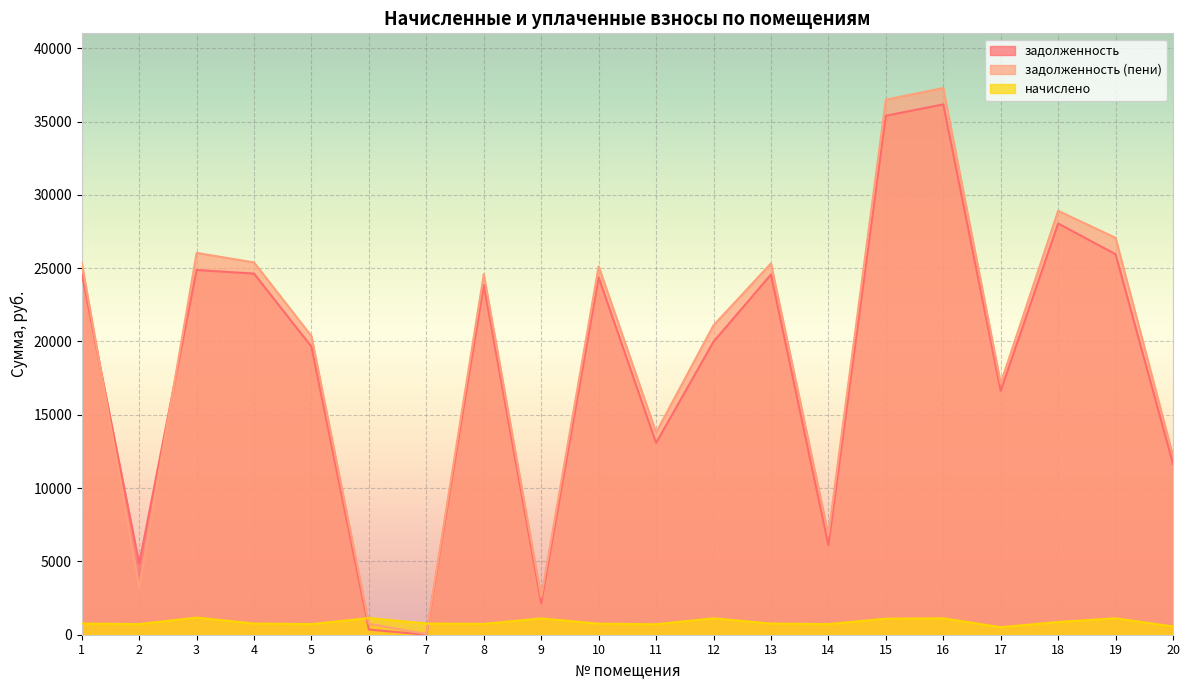

How many intersections are there between задолженность (пени) and задолженность?

2